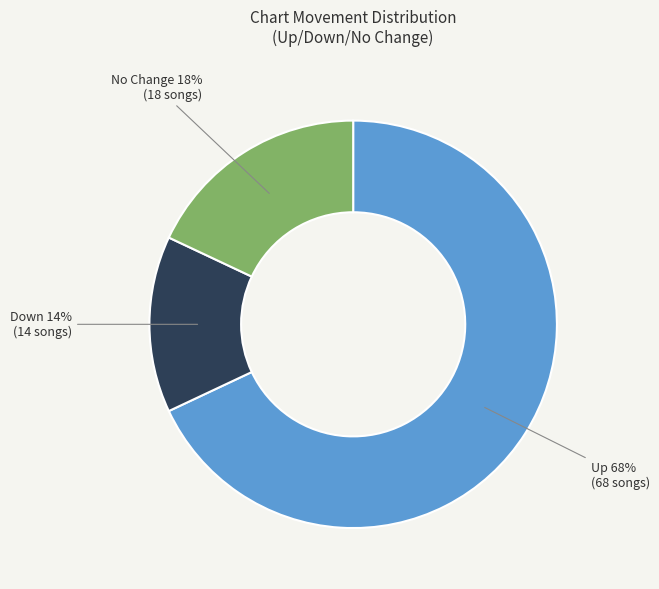

To the nearest percent, what is the average slice percentage?

33%